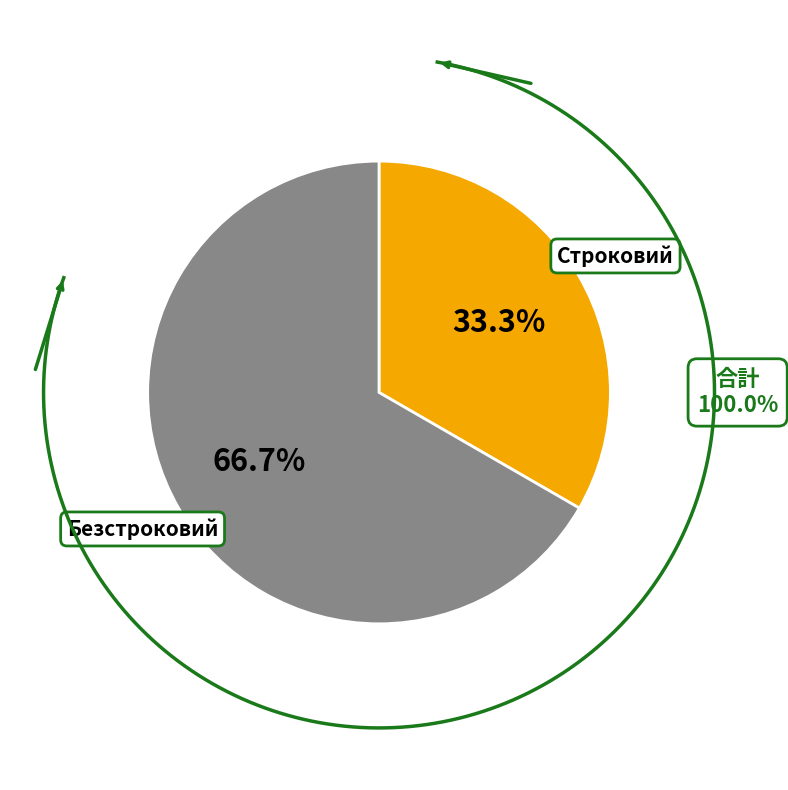

Does Безстроковий represent more than half of the total?

Yes